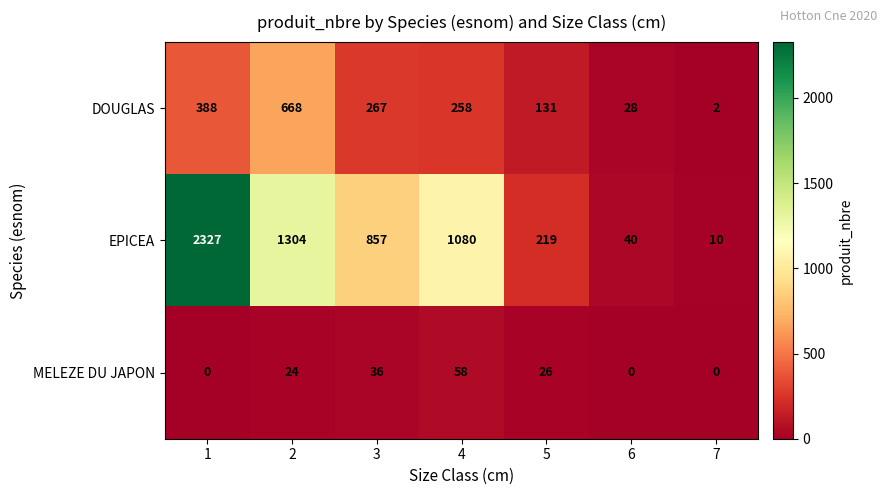

The MELEZE DU JAPON series shows 0 at 6. True or false?

True